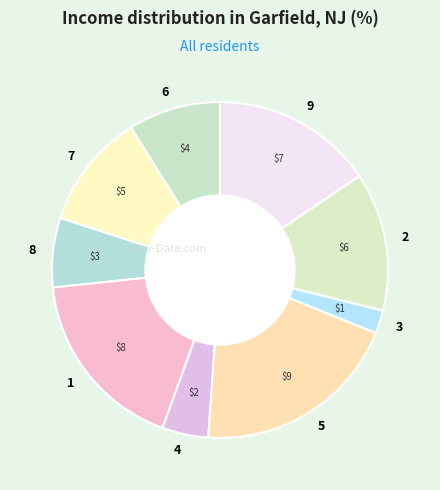

Approximately how many times larger is the value at 8 compared to 5?

0.3